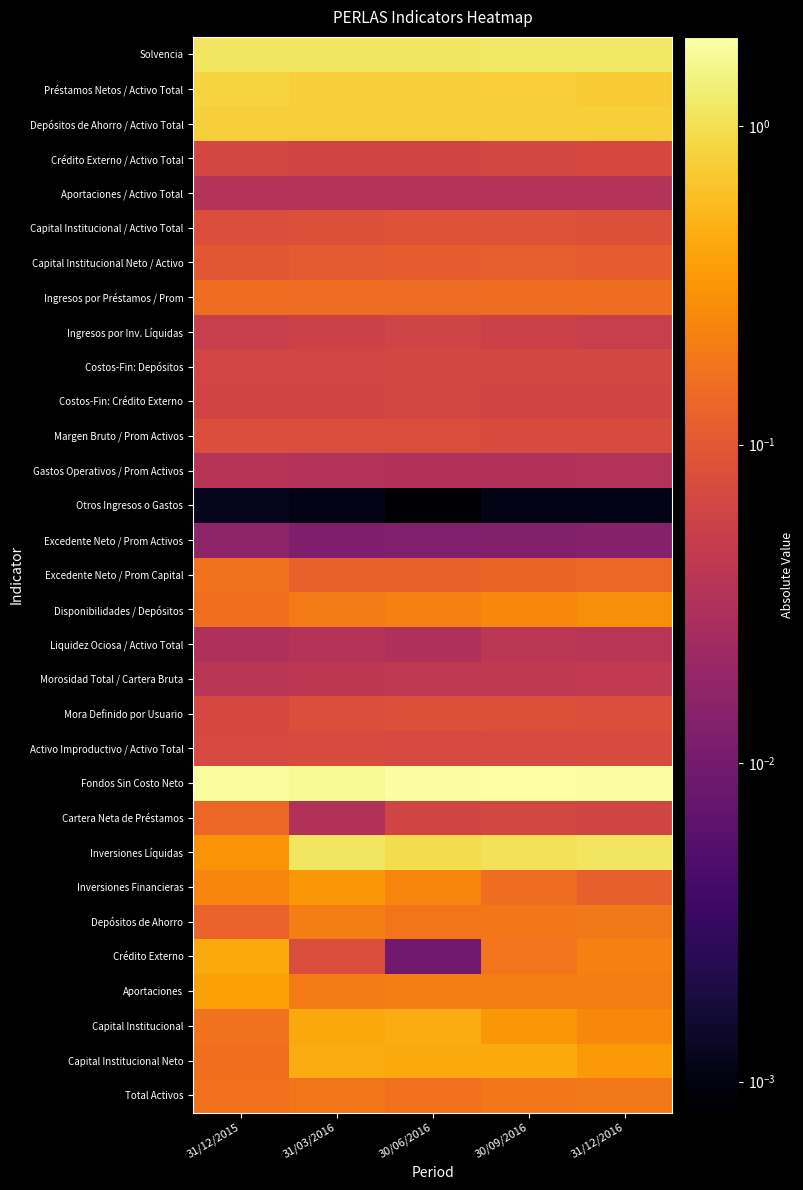

Which series changed the most between 31/03/2016 and 30/06/2016?

Inversiones Líquidas